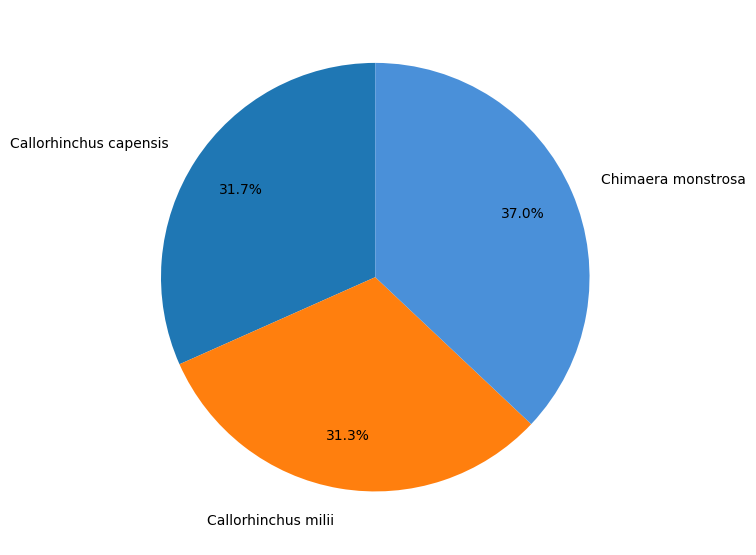

What percentage do Callorhinchus milii and Chimaera monstrosa together represent?

68.3%